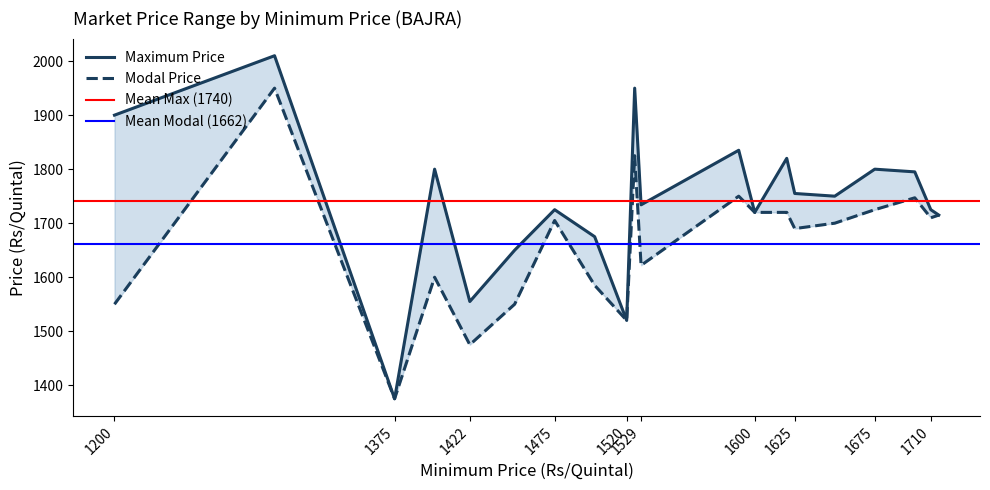

The Maximum Price series shows 1520 at 1520. True or false?

True